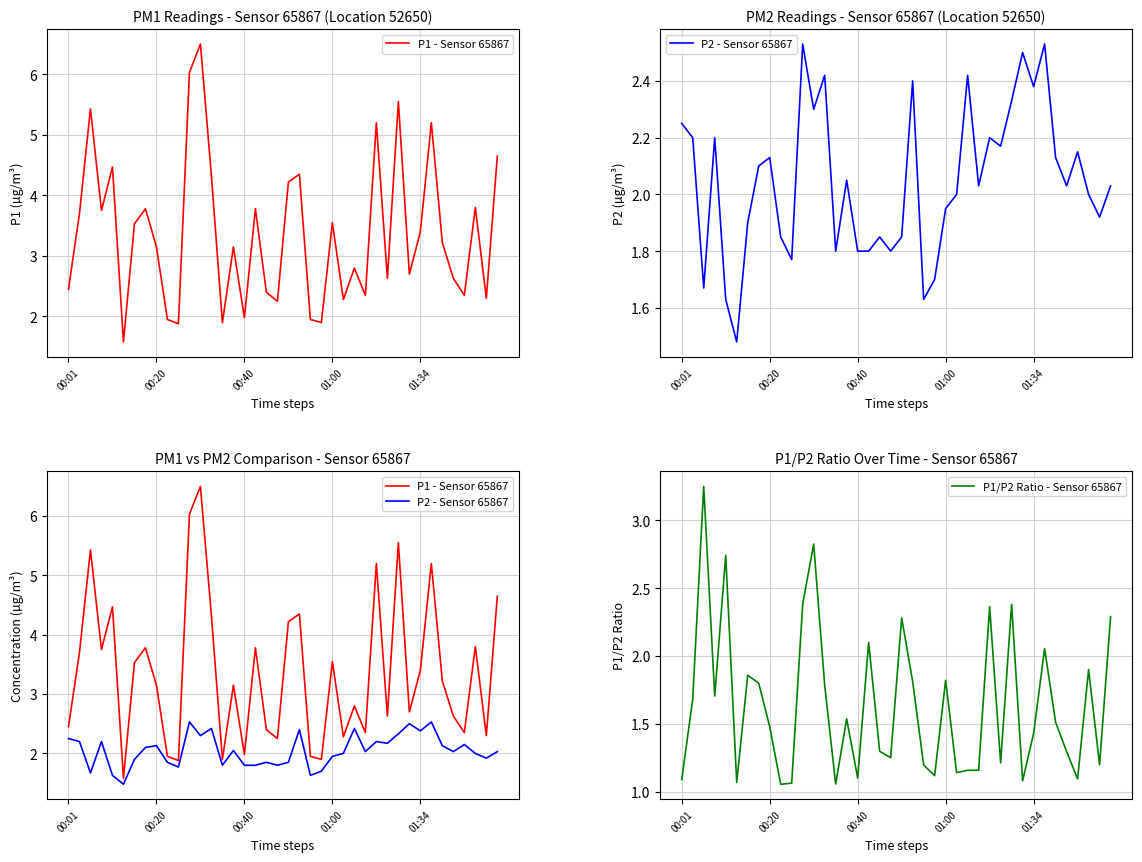

True or false: P2 - Sensor 65867 has a value of 0.8 at 39.

False